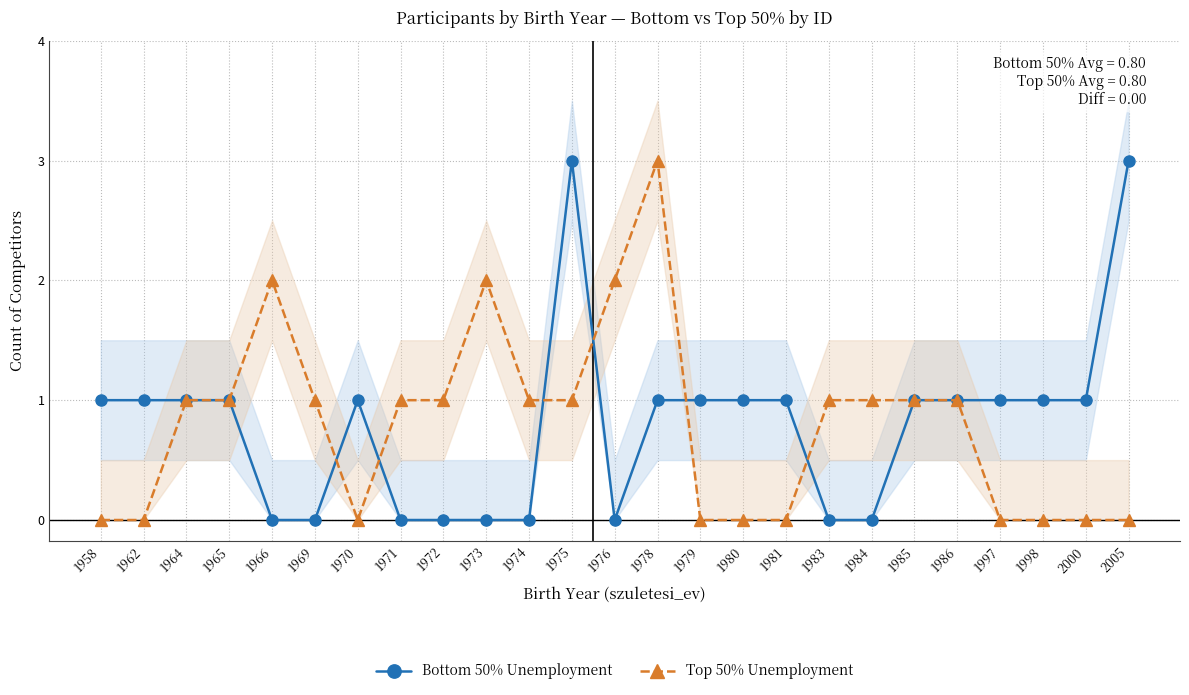

What is the spread (max minus min) of values at 1984?

1